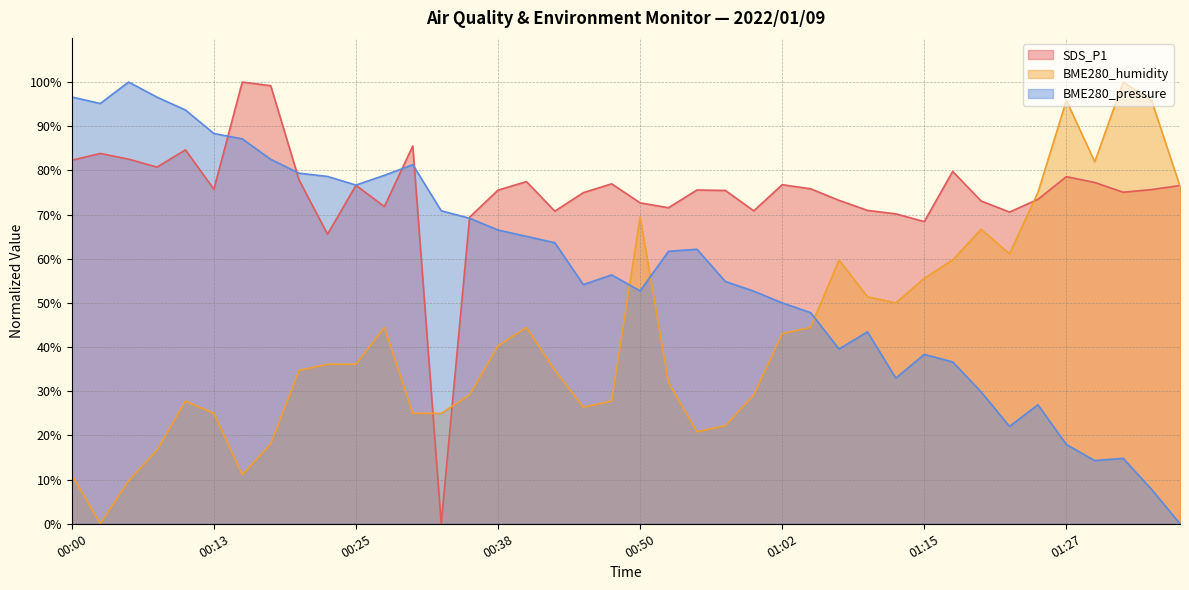

Rank the series at 01:12 from highest to lowest value.

SDS_P1, BME280_humidity, BME280_pressure